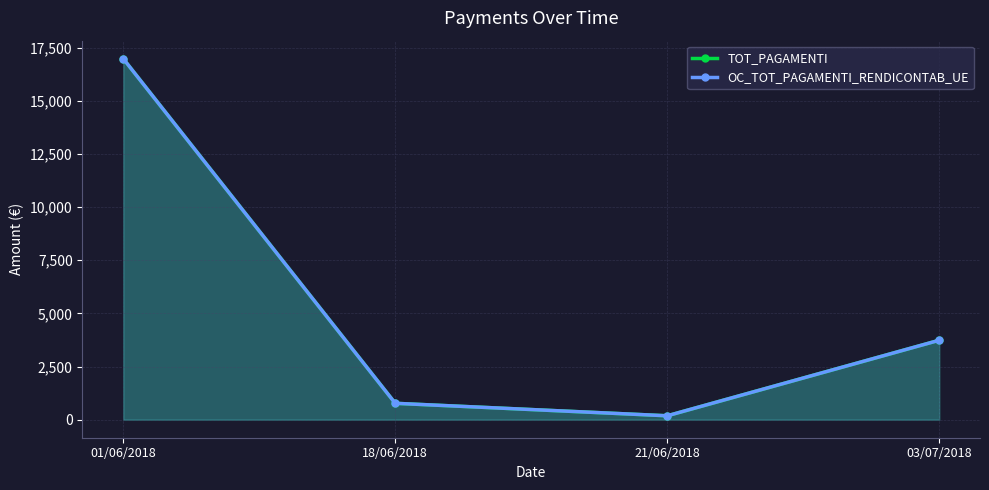

How many lines are shown in the chart?

2